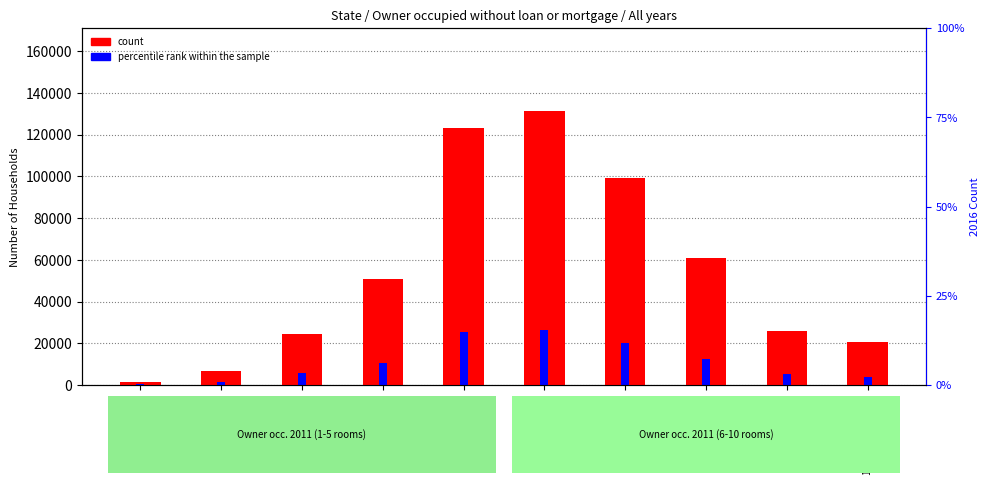

Reading left to right, list all the values displayed in this chart.

count: 1 room=1381.0	2 rooms=6702.0	3 rooms=24697.0	4 rooms=50947.0	5 rooms=123270.0	6 rooms=131553.0	7 rooms=99446.0	8 rooms=60874.0	9 rooms=25786.0	10 or more rooms=20703.0
percentile rank within the sample: 1 room=317.0	2 rooms=1630.9	3 rooms=5711.5	4 rooms=10414.4	5 rooms=25256.2	6 rooms=26310.6	7 rooms=20336.7	8 rooms=12574.1	9 rooms=5221.4	10 or more rooms=4030.0